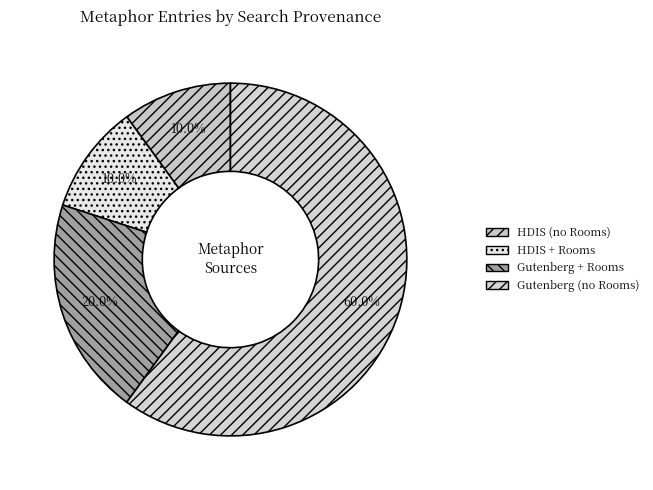

How many slices are in this pie chart?

4